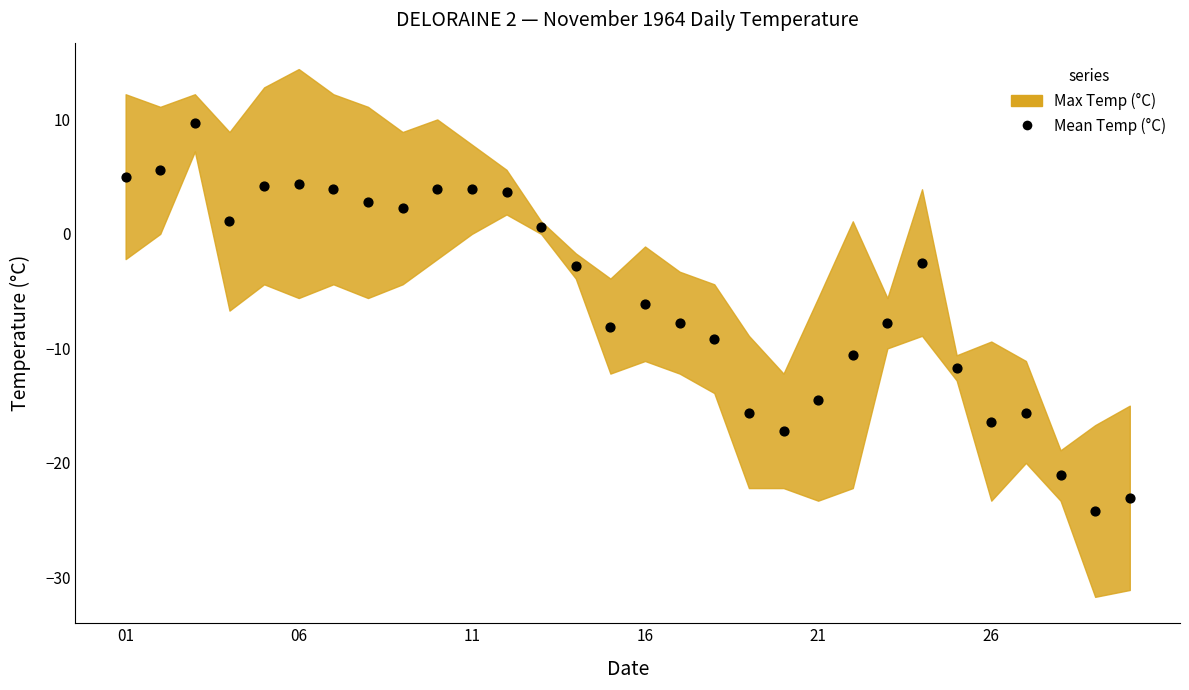

What is the range of Y values (max minus min)?

33.9